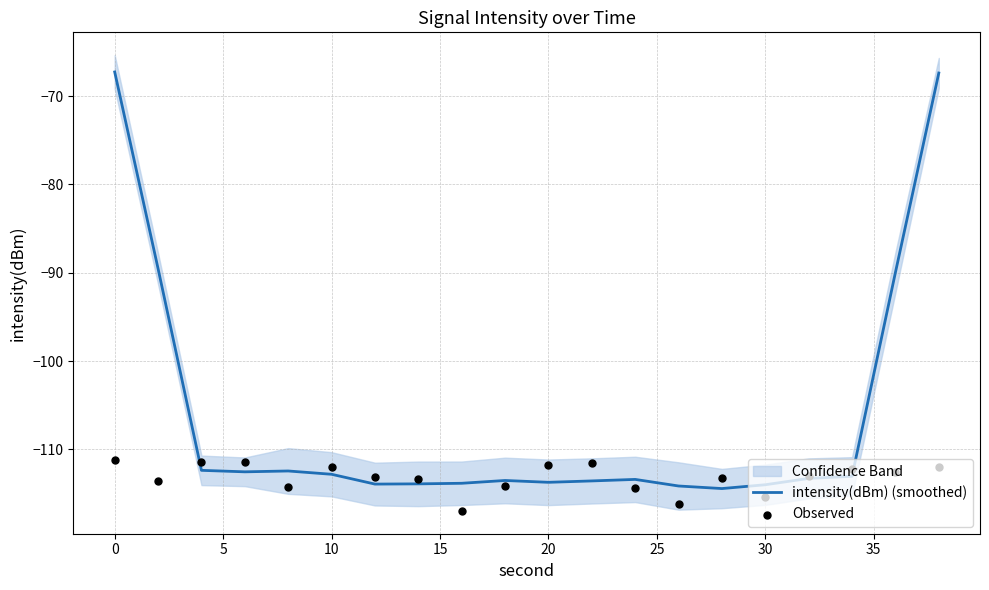

At how many categories does at least one series exceed -105?

4